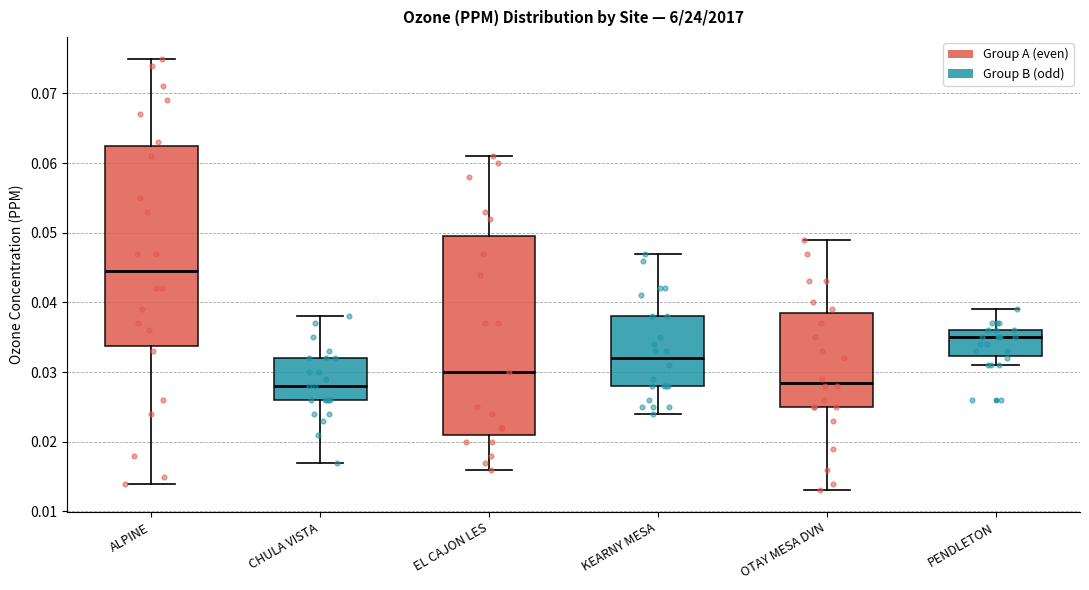

Which box's median line is the highest?

ALPINE